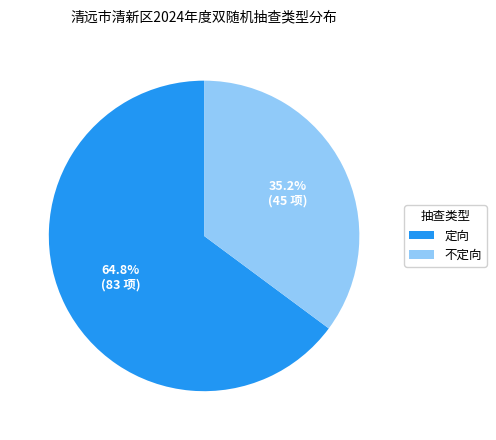

Between 定向 and 不定向, which is larger?

定向